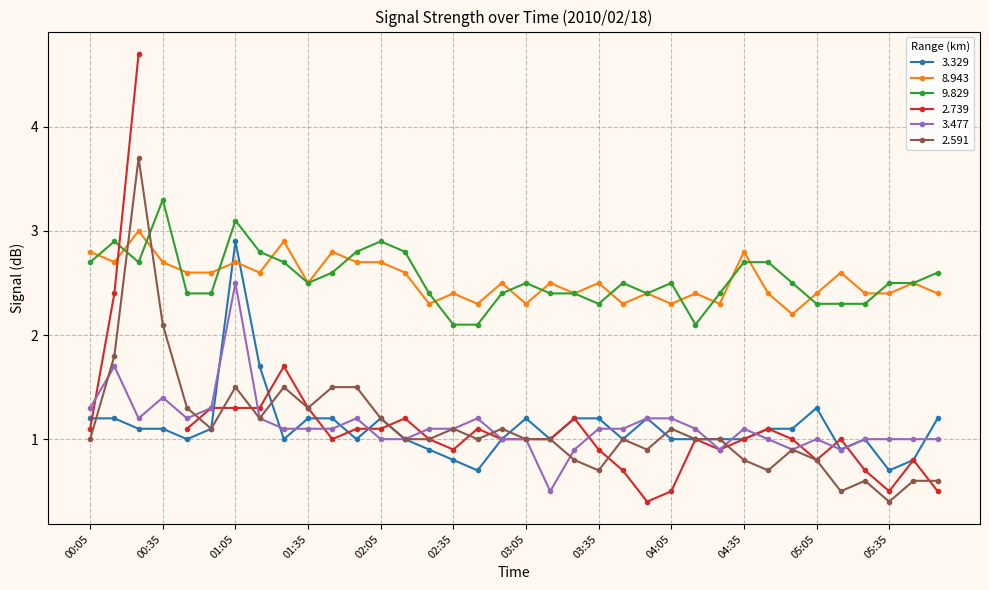

Is this an area chart (filled region under the line)?

No